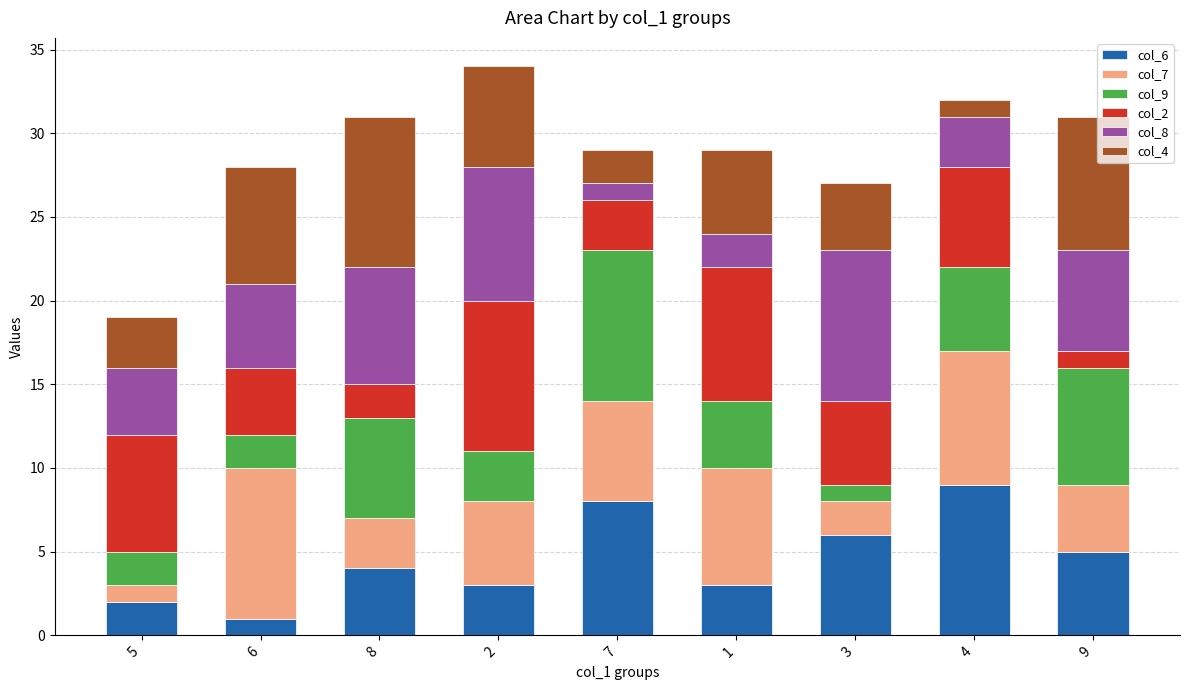

What are all the series names shown in the legend?

col_6, col_7, col_9, col_2, col_8, col_4